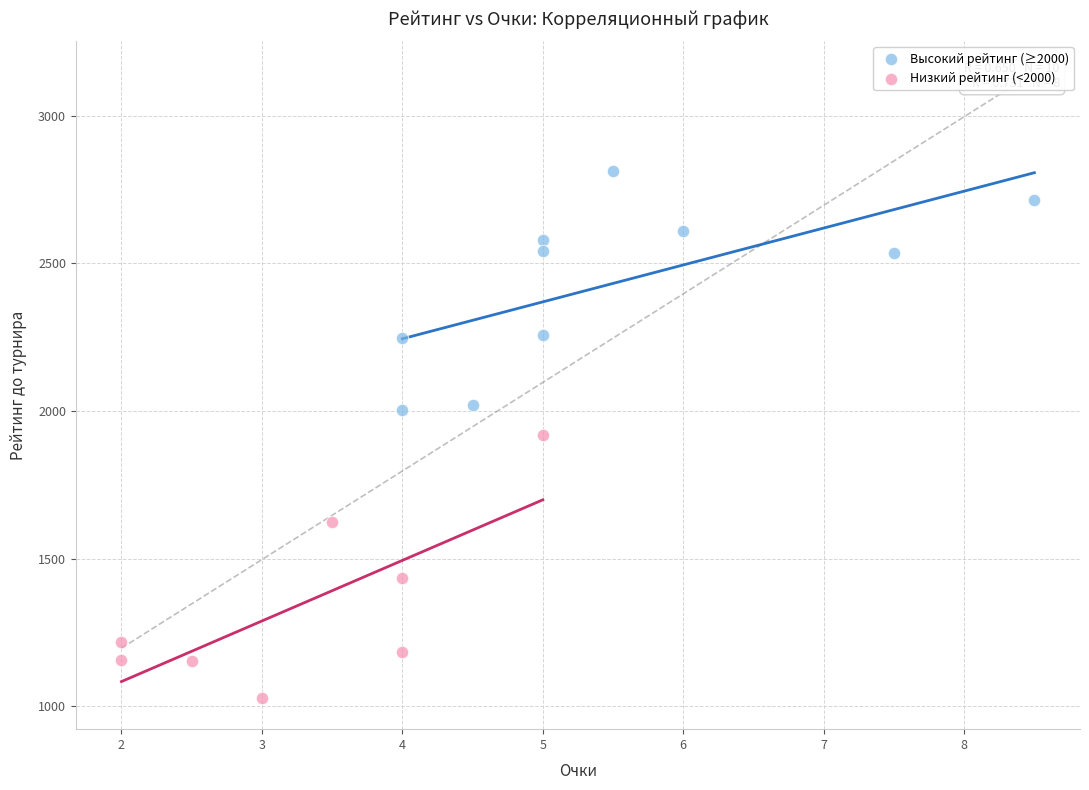

What are all the series names shown in the legend?

Высокий рейтинг (≥2000), Низкий рейтинг (<2000)